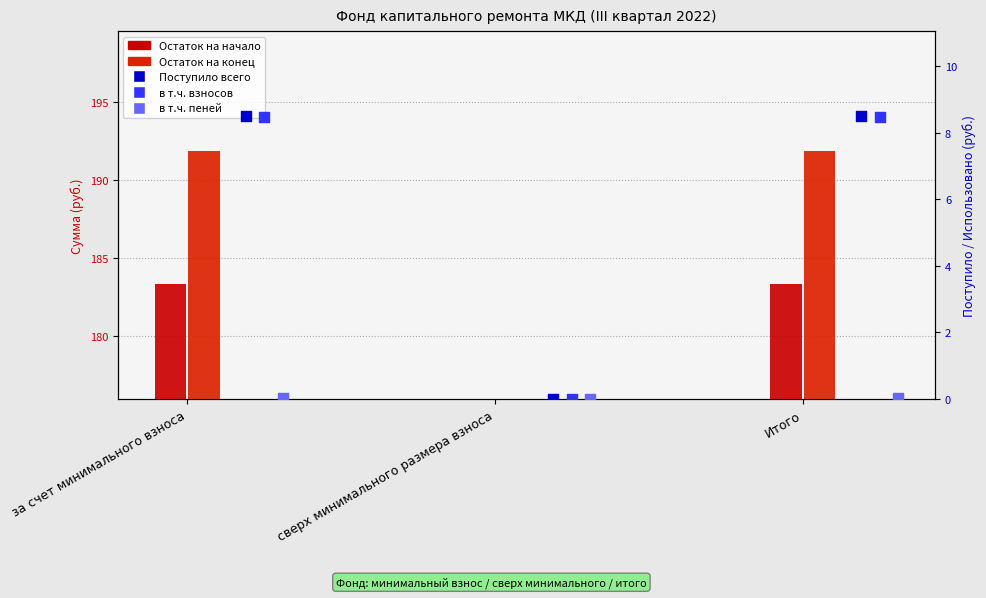

Is the value of Остаток на конец at за счет минимального взноса greater than the value of Поступило всего at сверх минимального размера взноса?

Yes